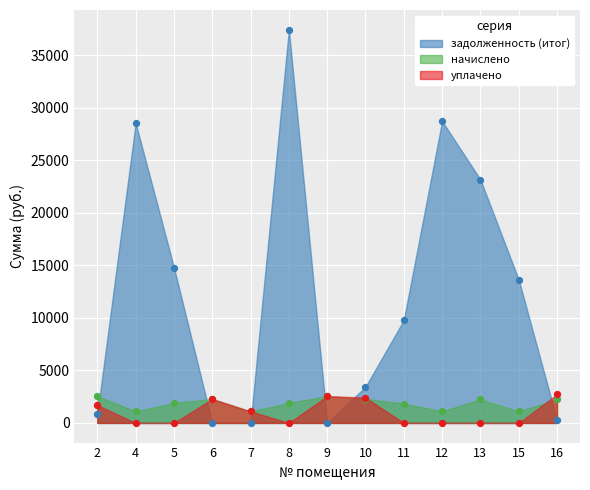

Which series has the largest total across all categories?

задолженность (итог)